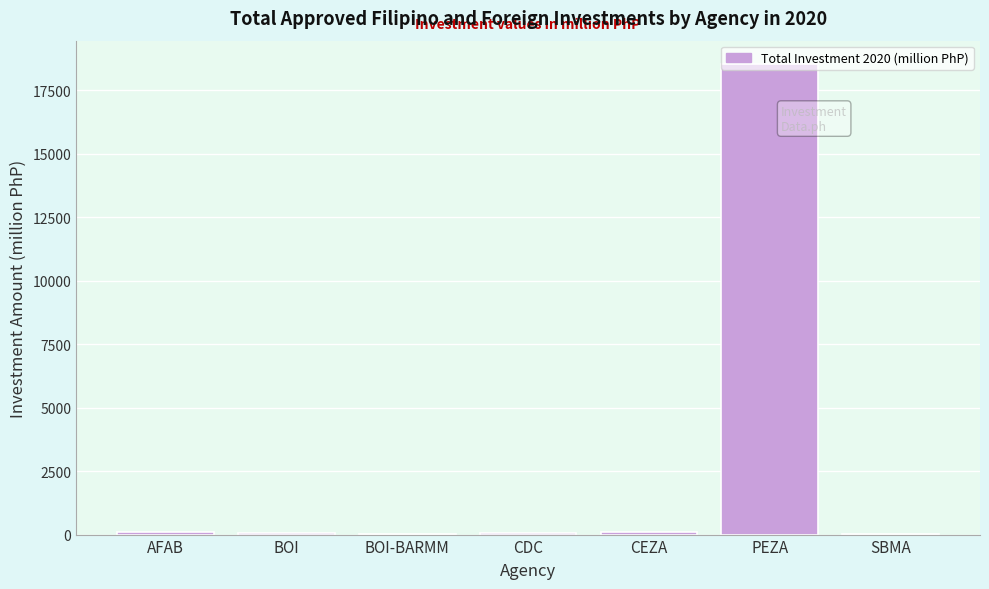

What is the greatest value displayed?

18533.2